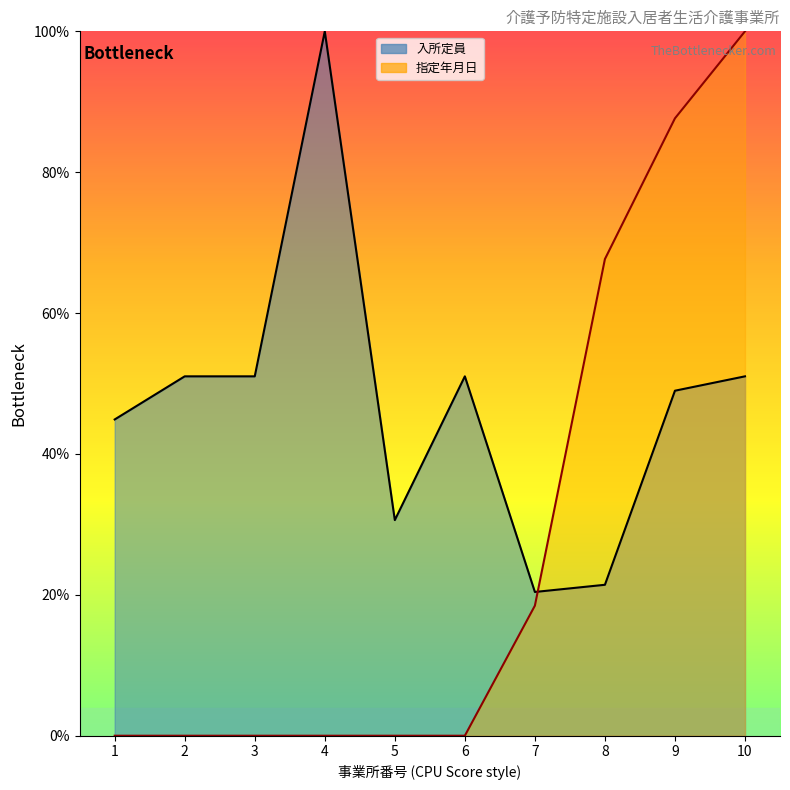

What is the highest value of the 入所定員_line series?

100.0